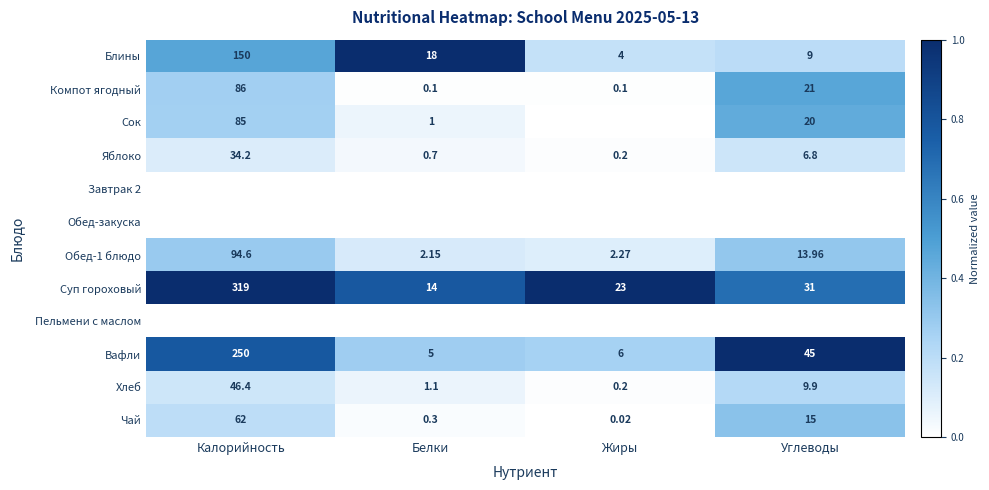

Is the value of Чай at Жиры greater than the value of Хлеб at Белки?

No